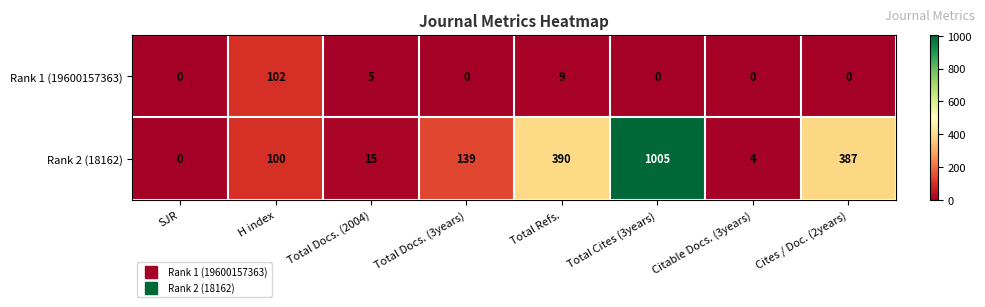

Which series changed the most between SJR and Total Docs. (3years)?

Rank 2 (18162)